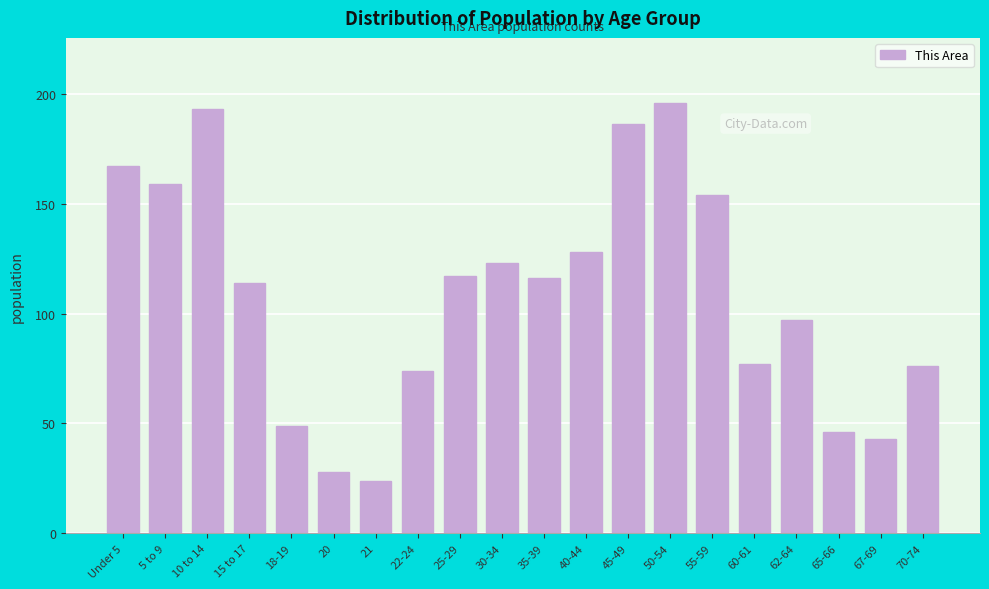

Reading left to right, extract all data points from this chart.

Under 5=167	5 to 9=159	10 to 14=193	15 to 17=114	18-19=49	20=28	21=24	22-24=74	25-29=117	30-34=123	35-39=116	40-44=128	45-49=186	50-54=196	55-59=154	60-61=77	62-64=97	65-66=46	67-69=43	70-74=76